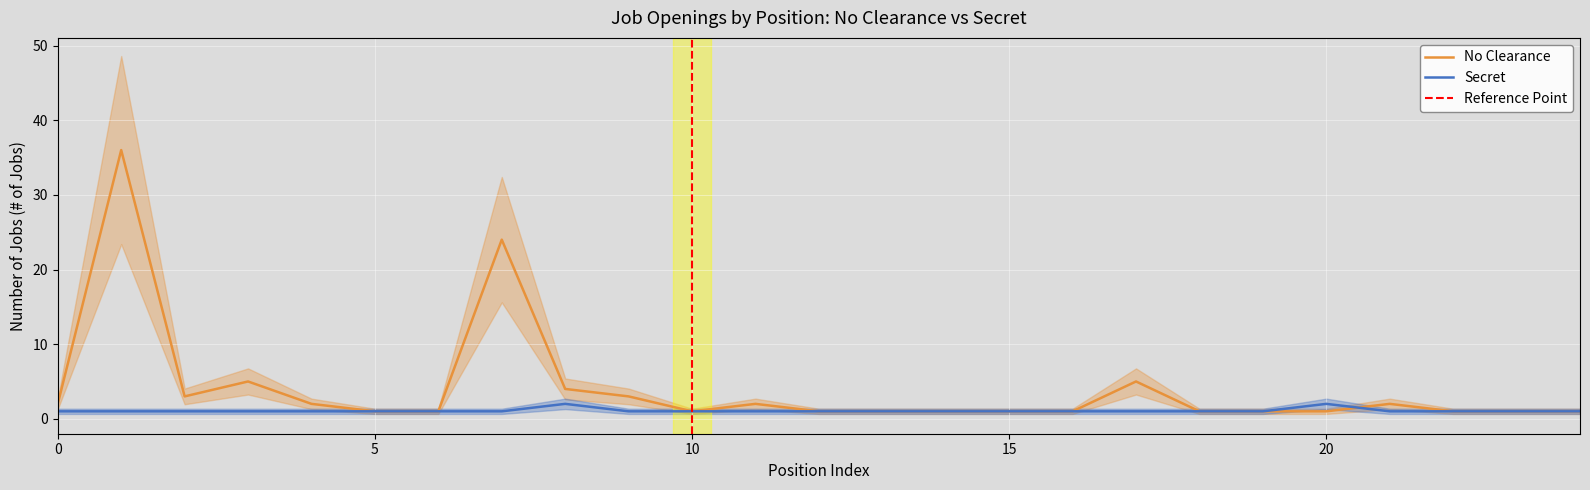

What is the highest value of the No Clearance series?

36